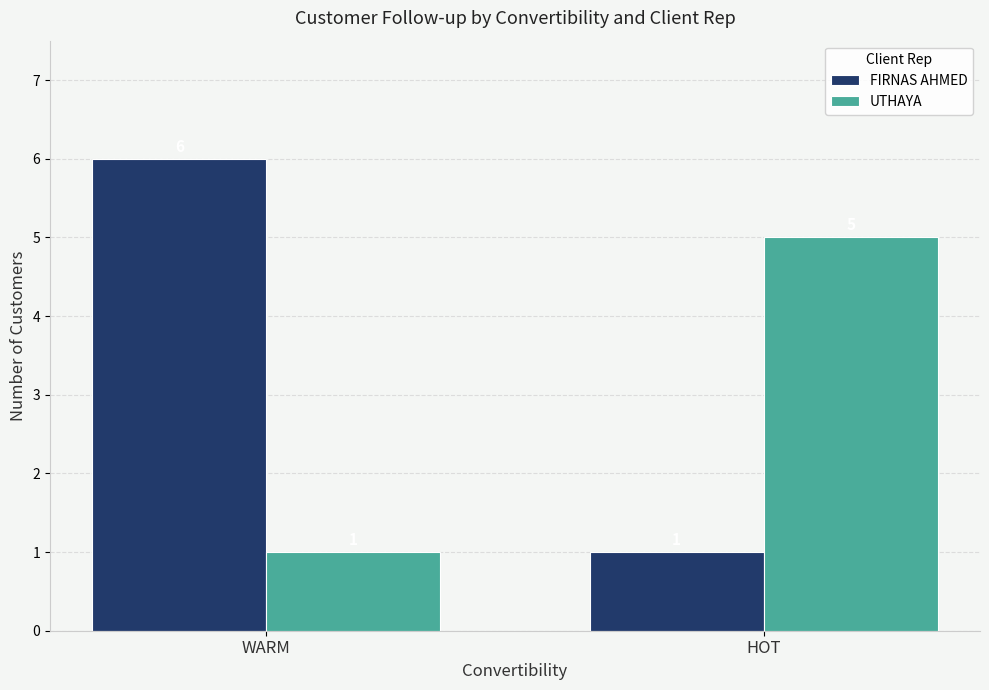

What is the label of the 1st bar from the right?

HOT